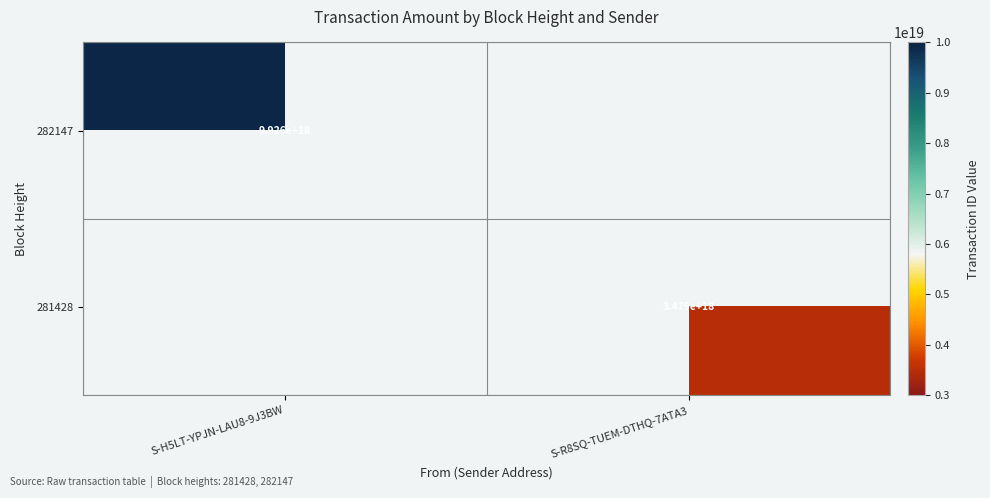

True or false: 281428 has a value of 3479000000000000000 at S-R8SQ-TUEM-DTHQ-7ATA3.

True